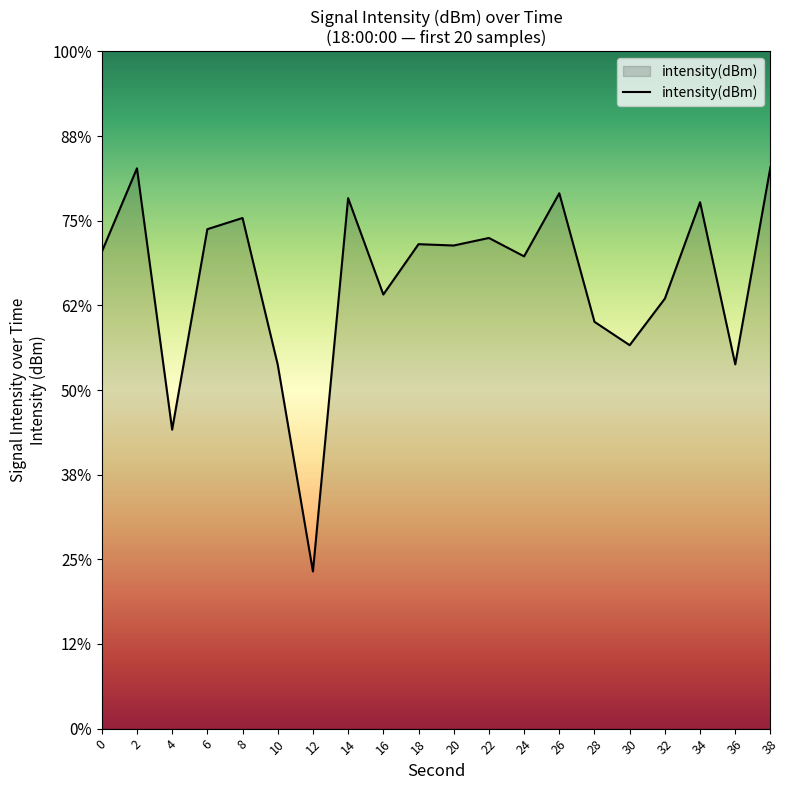

What is the value of the 16th point from the left?

-137.4